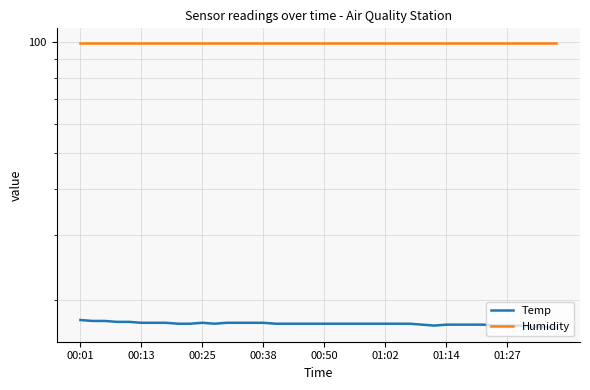

True or false: Temp has a value of 27.7 at 29.

False